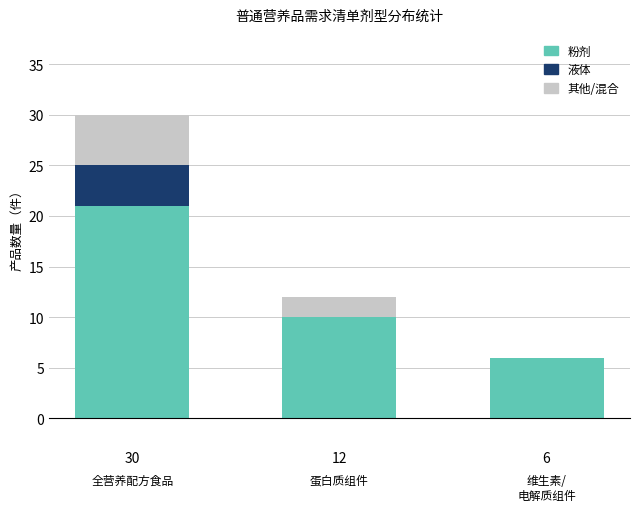

Count the number of categories in the chart.

3